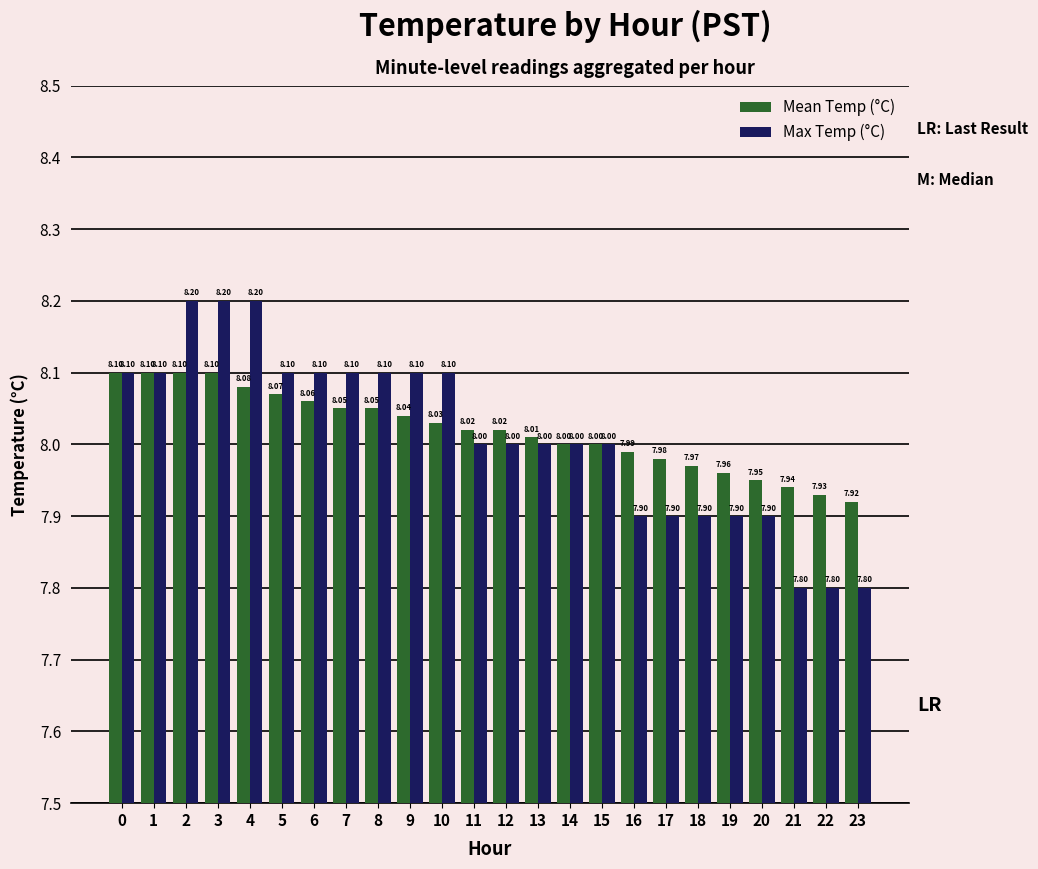

What is the difference between the Mean Temp (°C) values at 6 and 20?

0.1